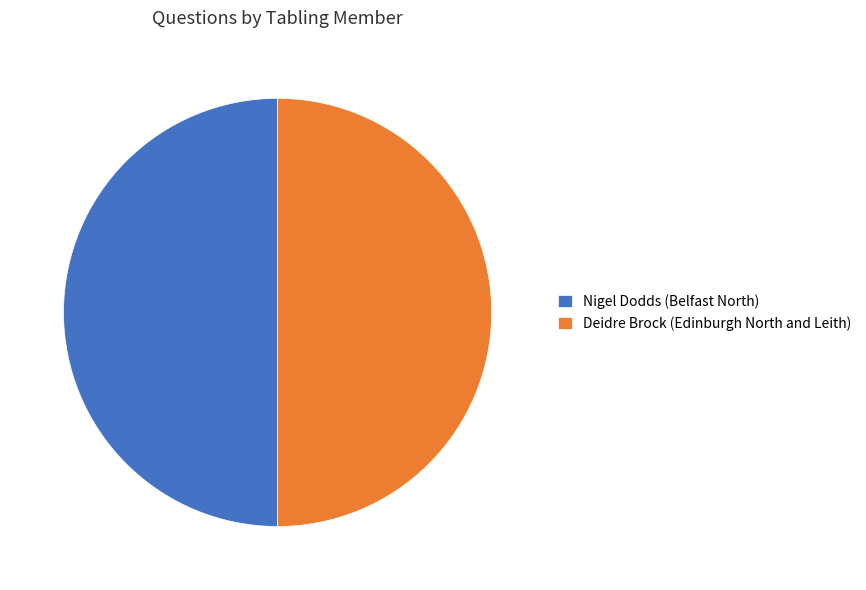

What is the ratio of the value at Deidre Brock (Edinburgh North and Leith) to the value at Nigel Dodds (Belfast North)?

1.0